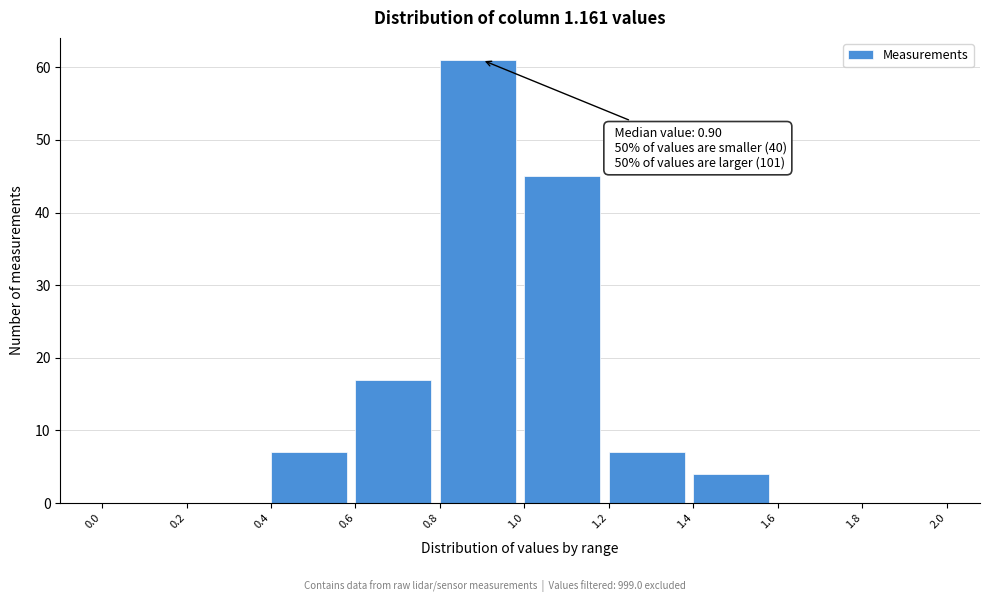

Over which range of the x-axis is the bar tallest?

0.8 to 1.0